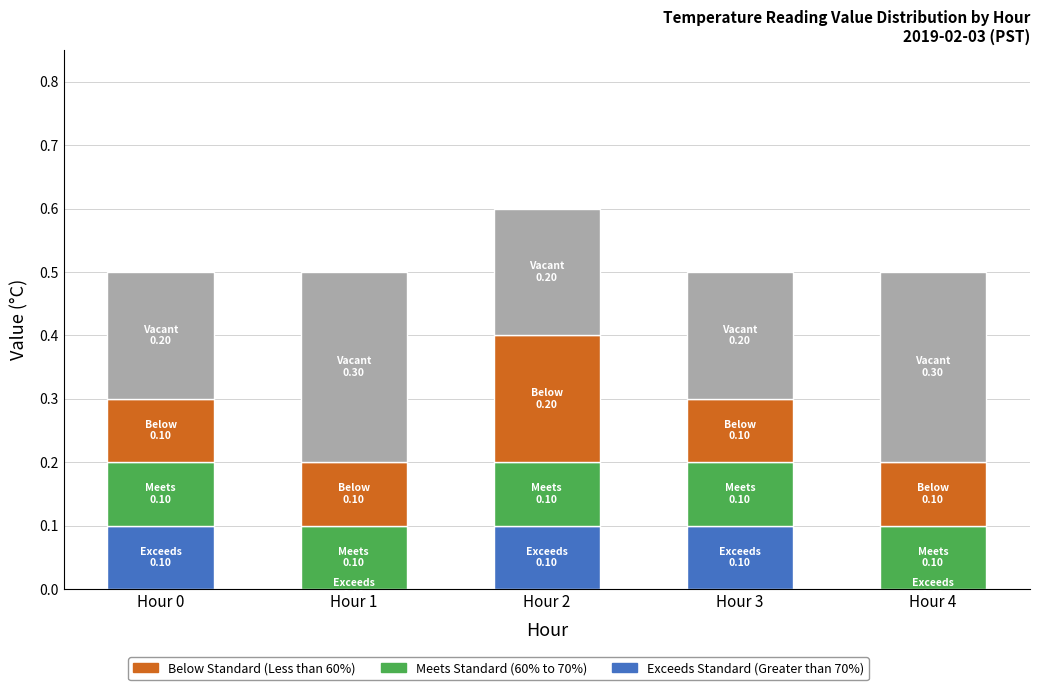

What is the total value across all series at Hour 1?

0.5